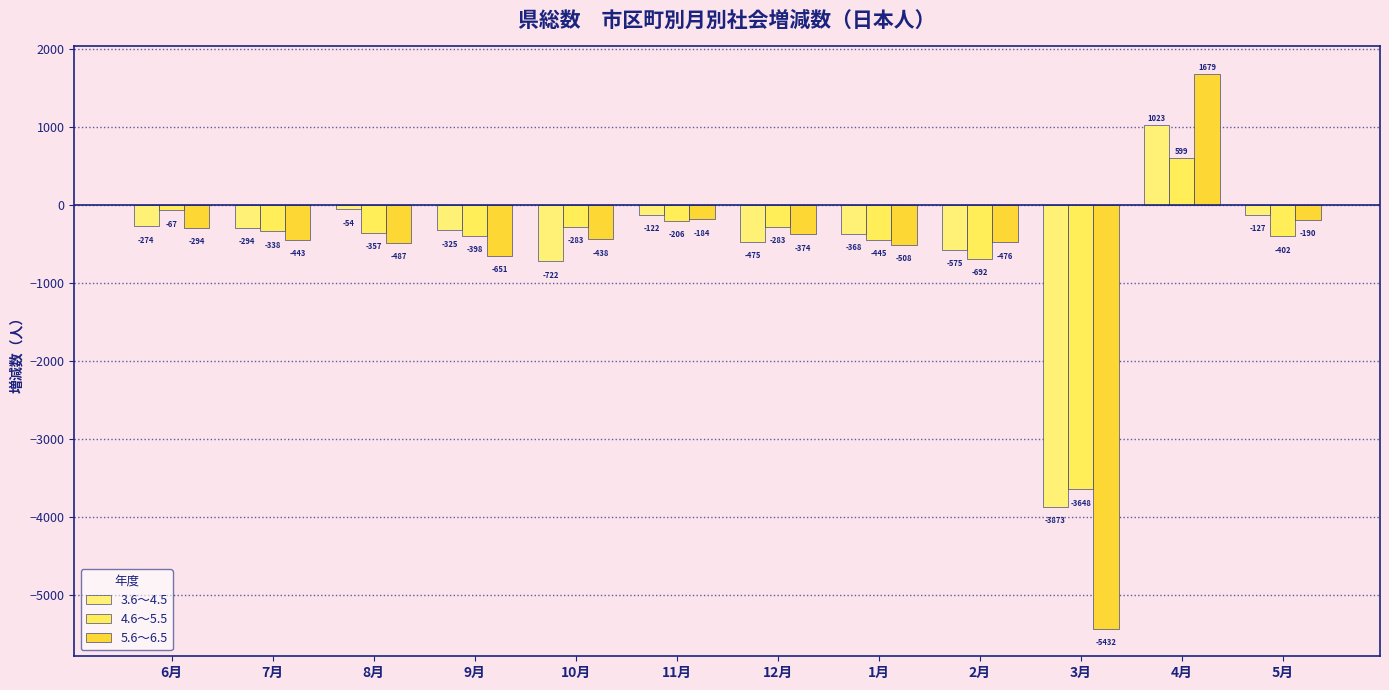

Which series has the largest range (max minus min)?

5.6～6.5